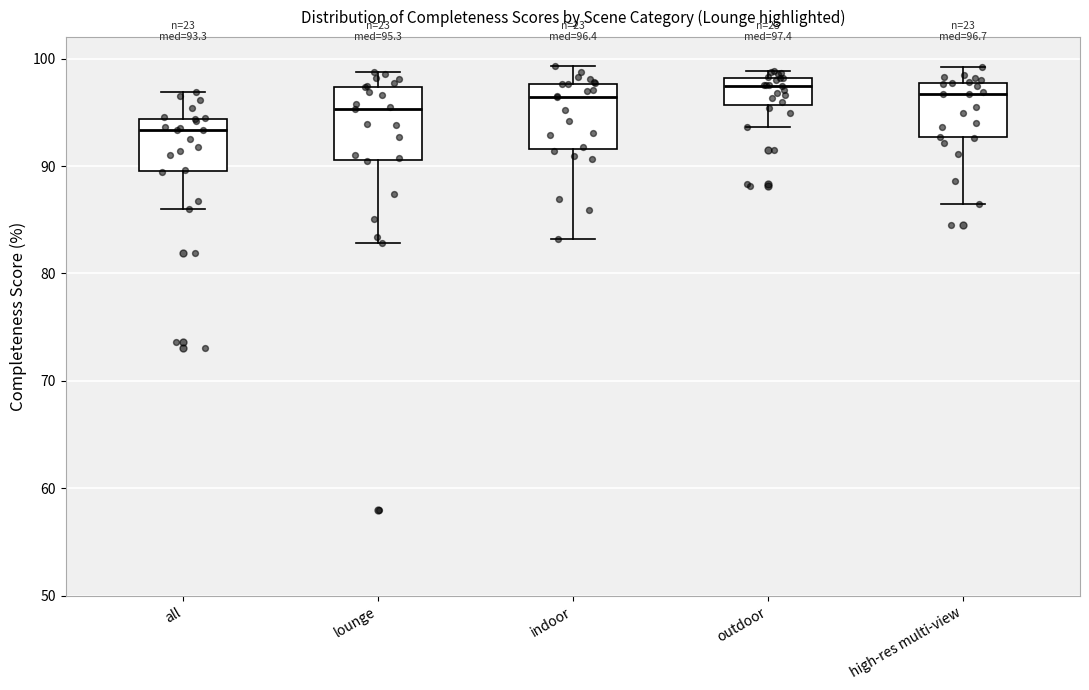

Which box's median line is the lowest?

all